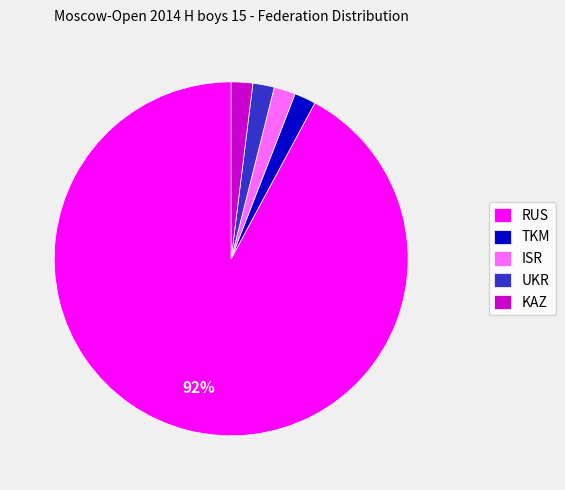

Is RUS the majority of the pie?

Yes